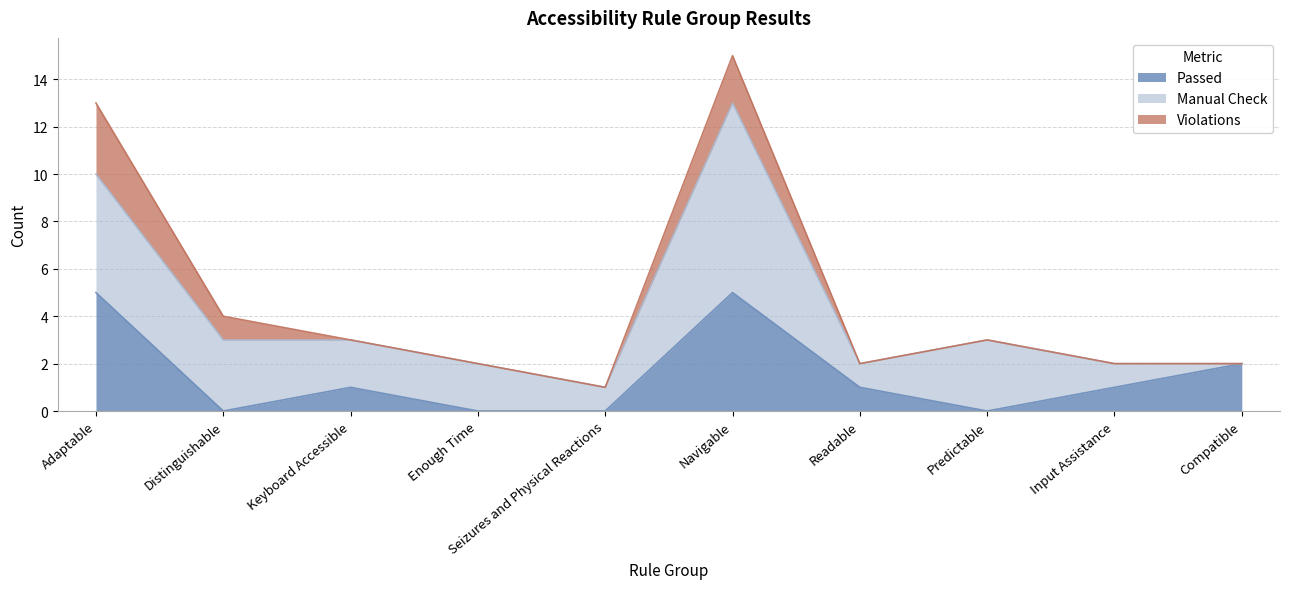

True or false: Passed has a value of 0 at Predictable.

True